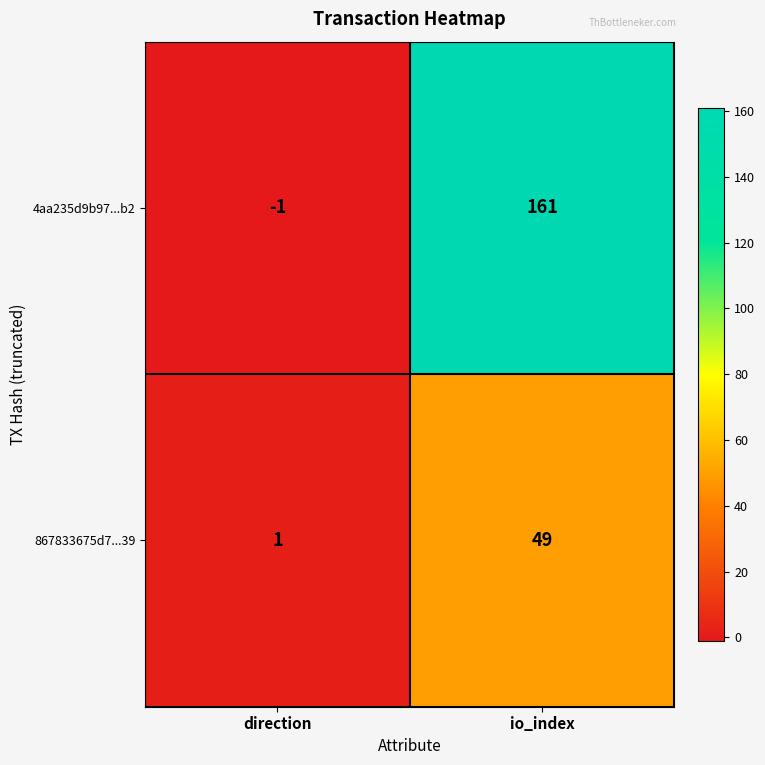

Which series has the largest range (max minus min)?

4aa235d9b97...b2